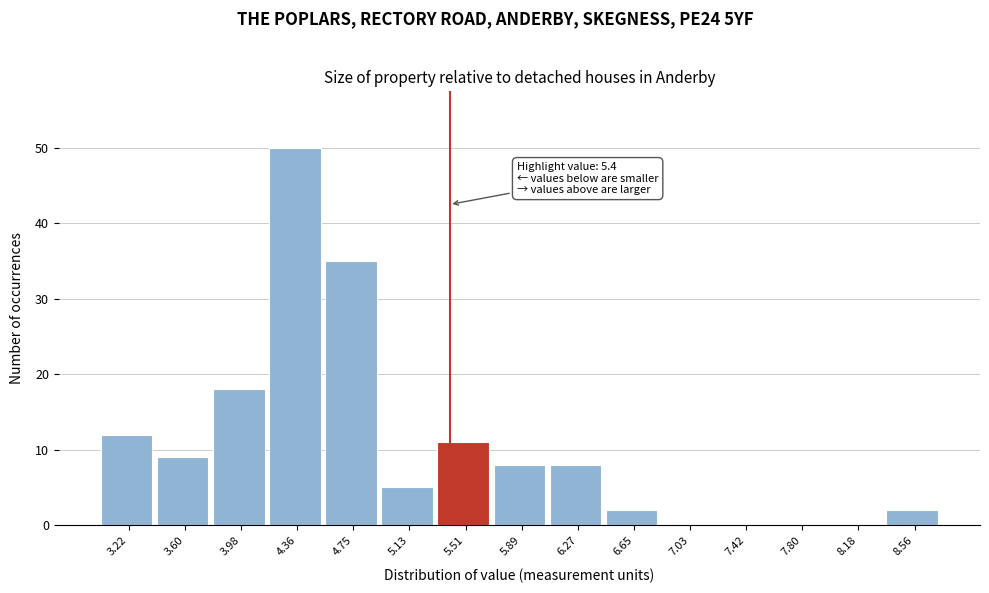

Over which range of the x-axis is the bar tallest?

4.15 to 4.55